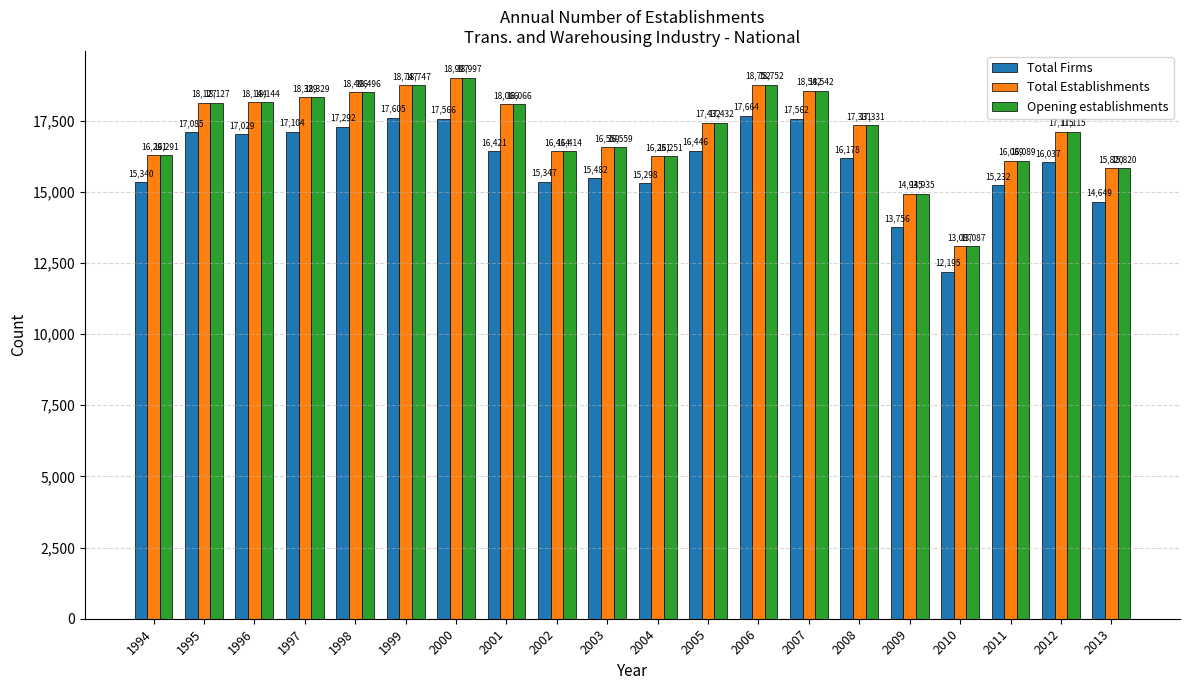

What is the sum of all Total Firms values?

321288